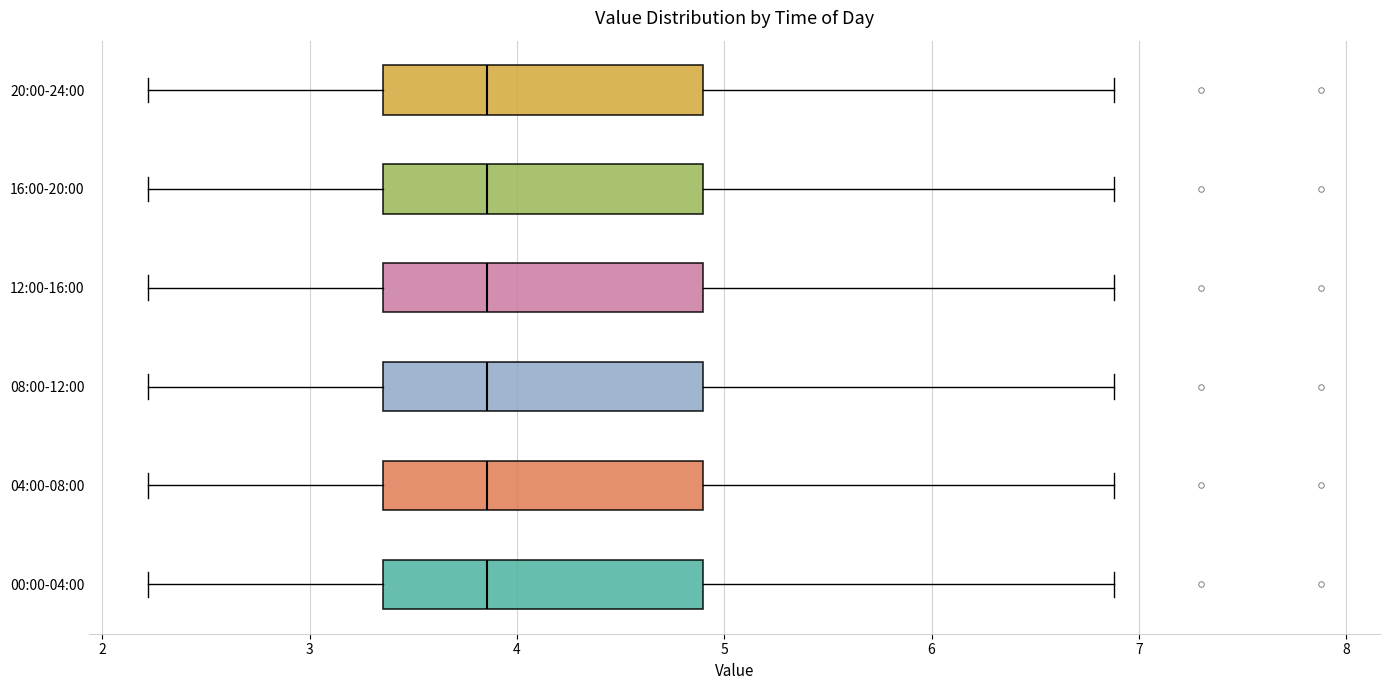

Where is the left edge of the box for 16:00-20:00 on the x-axis? The values are not printed on the chart, so give them approximately, as read against the axis.

3.4